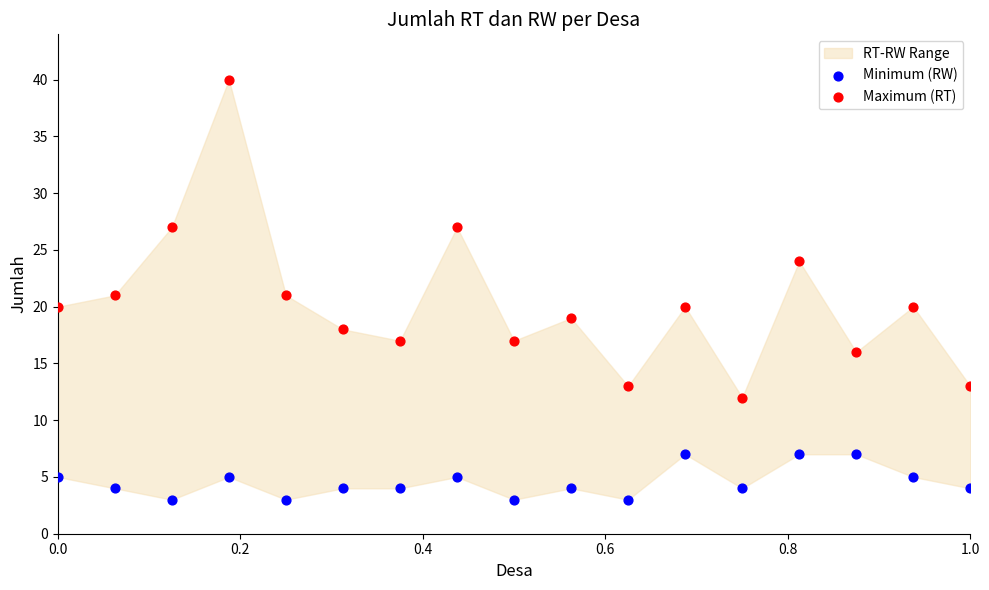

Which series has the widest spread of Y values?

Maximum (RT)